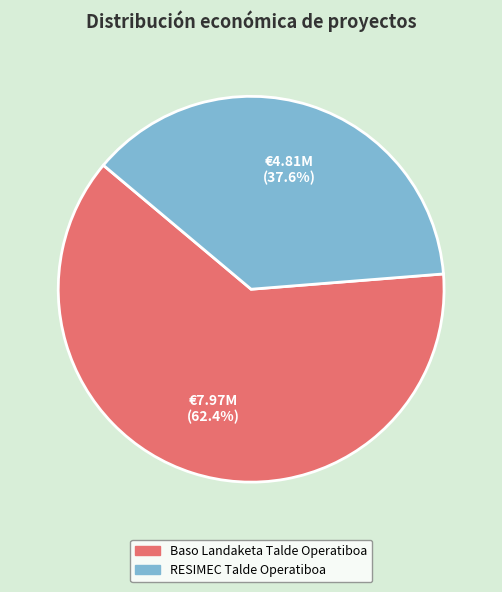

Is RESIMEC Talde Operatiboa the majority of the pie?

No